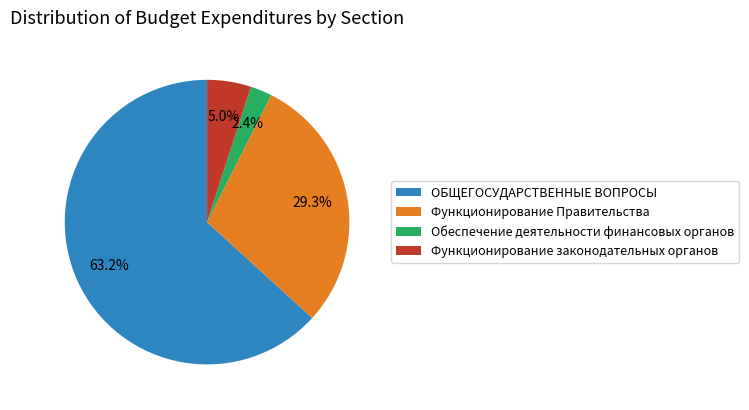

True or false: Функционирование Правительства accounts for 16% of the total.

False